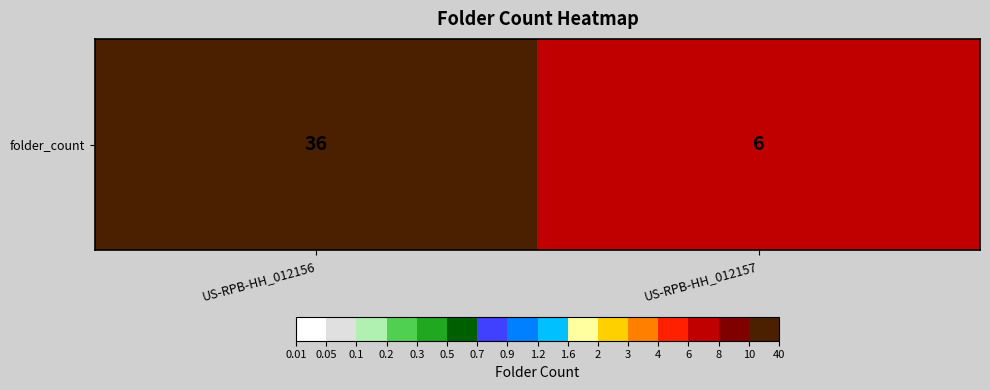

What value does the data have at US-RPB-HH_012157, to the nearest 5?

5